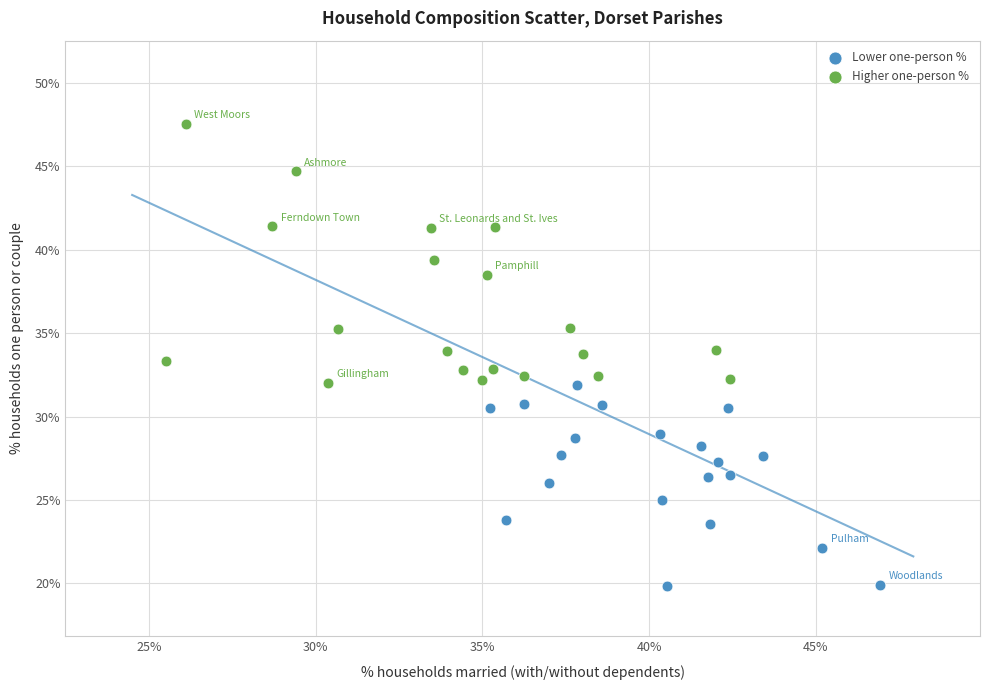

Which series contains the highest Y value?

Higher one-person %